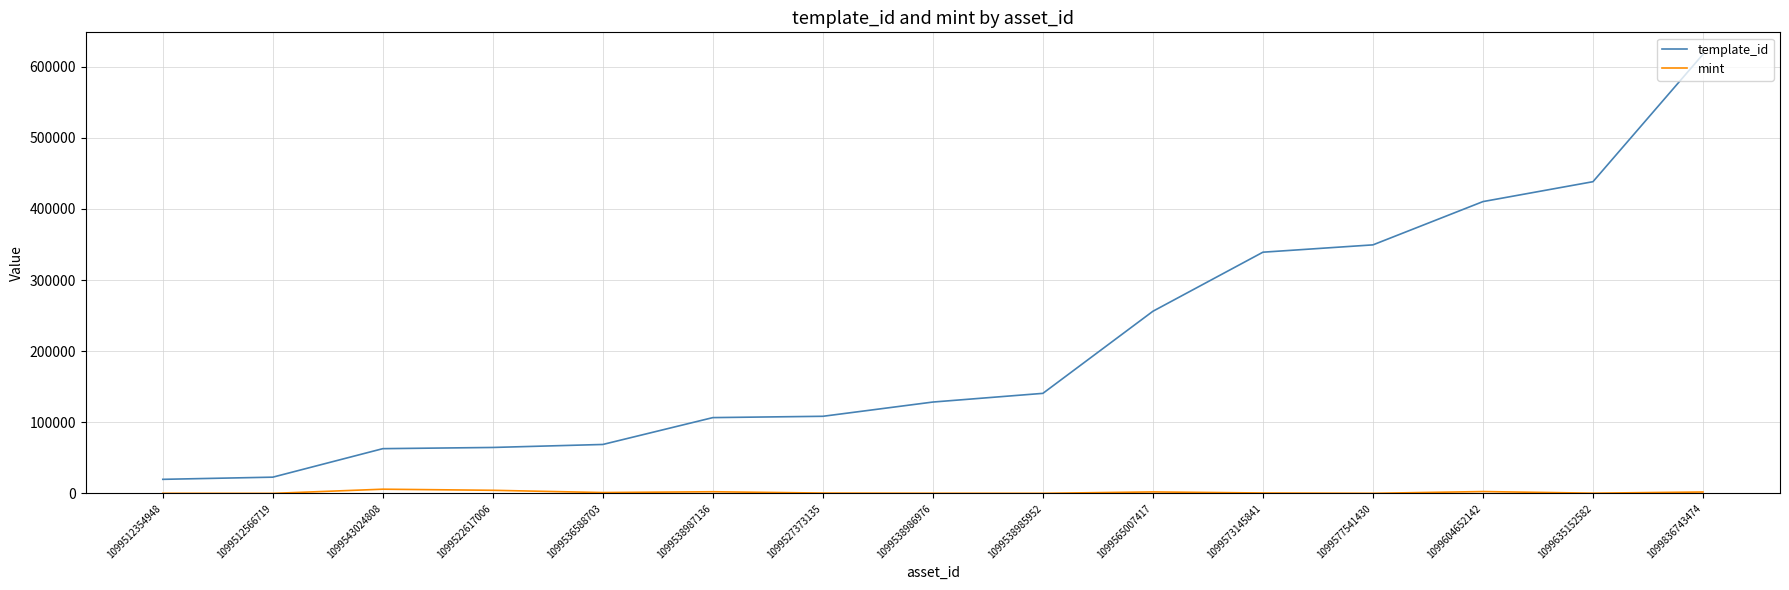

The value of template_id at 1099536588703 is 68874. True or false?

True